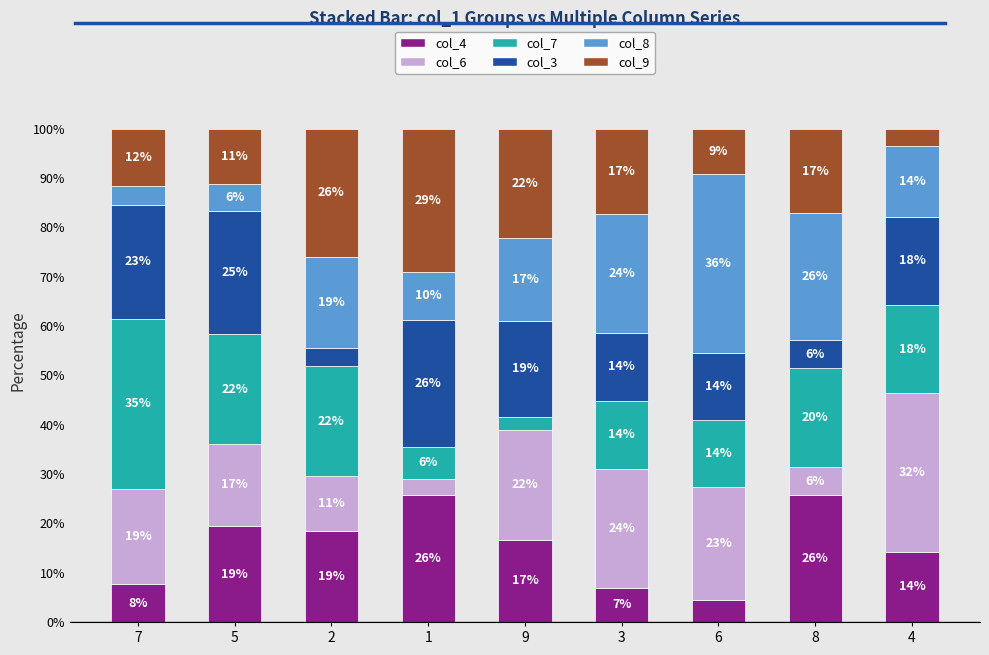

What value does the col_6 series have at 1?

3.2